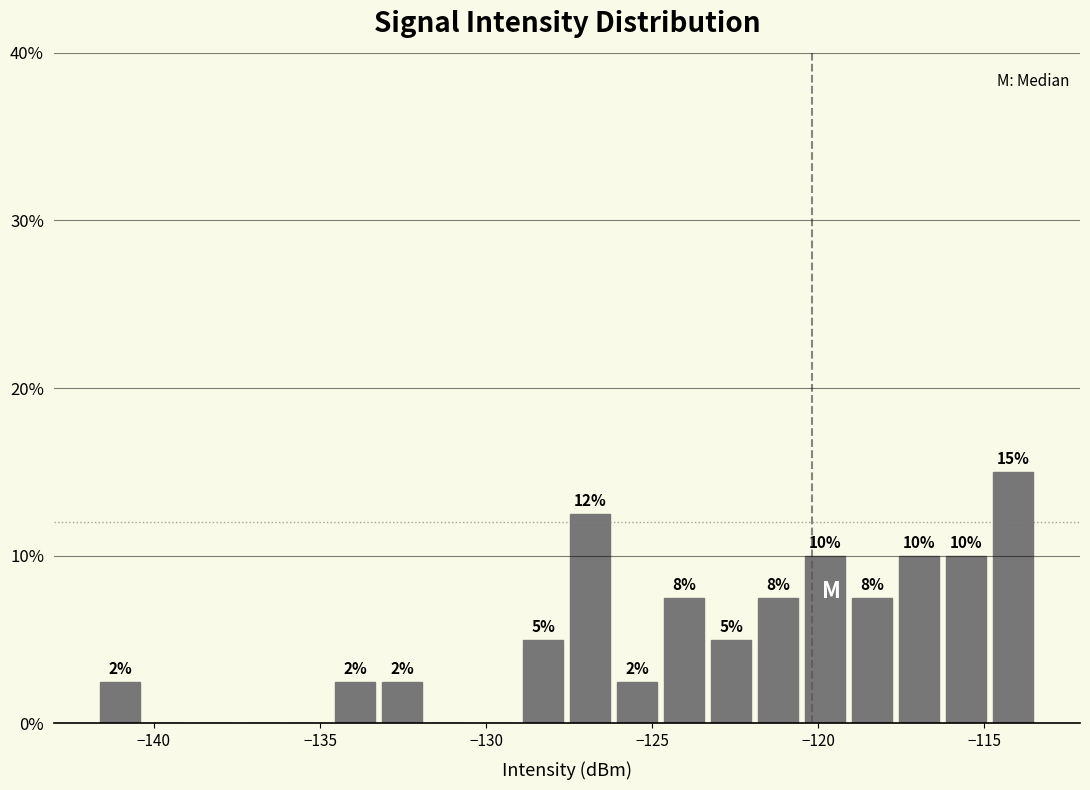

Around what value on the x-axis is the tallest bar? Give the approximate position of its centre, as read against the axis.

-114.0